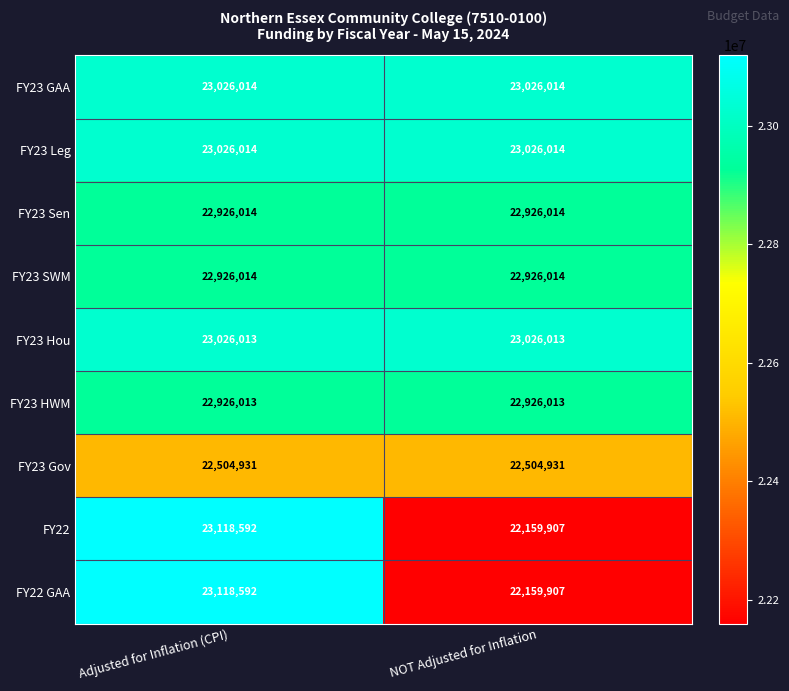

What is the total value across all series at NOT Adjusted for Inflation?

204680827